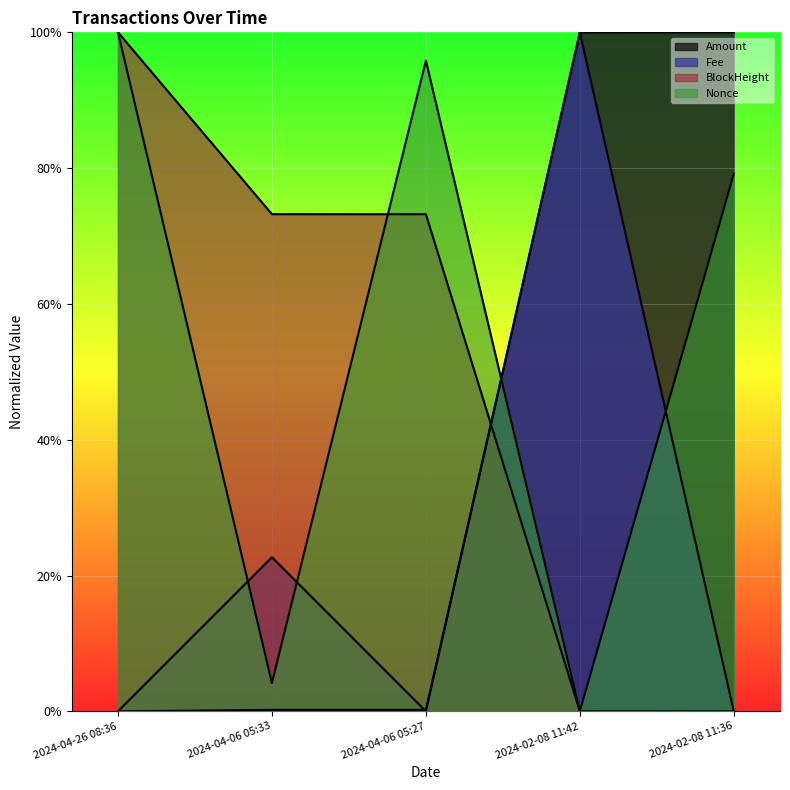

What is the total value across all series at 2024-02-08 11:42?

2.0